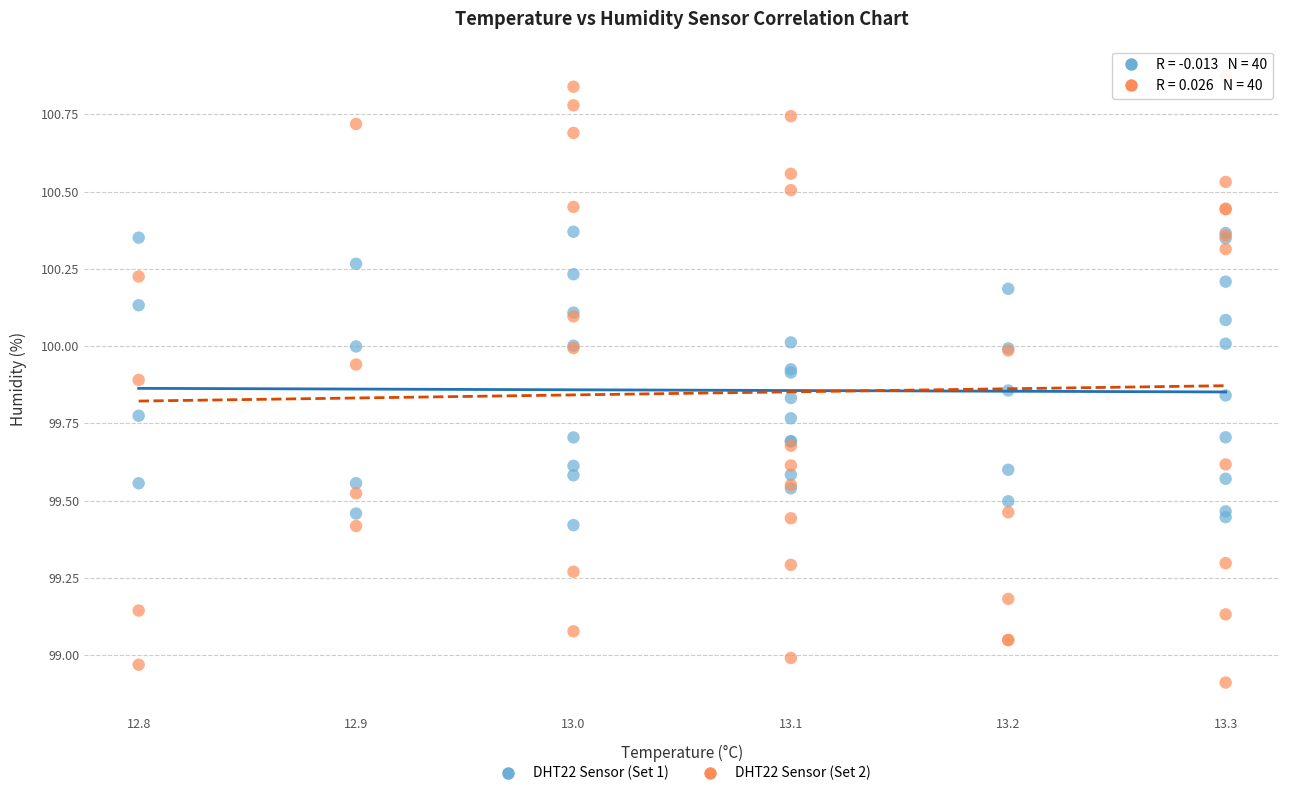

What are all the series names shown in the legend?

DHT22 Sensor (Set 1), DHT22 Sensor (Set 2)